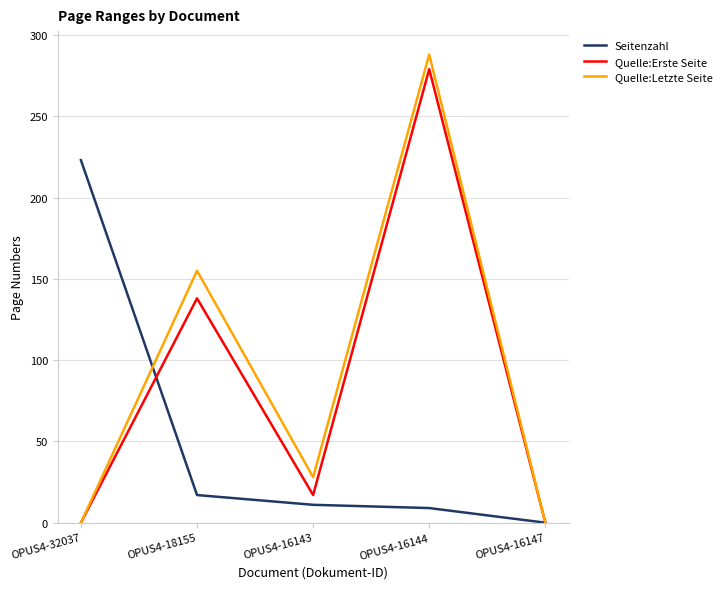

Where is Quelle:Erste Seite nearest to the value 139?

OPUS4-18155